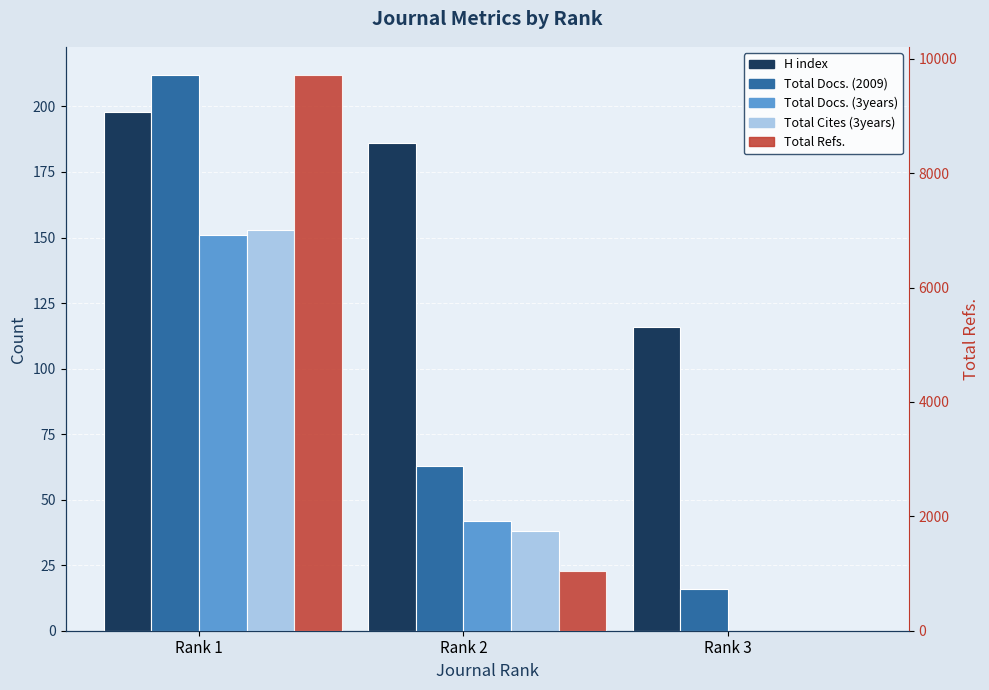

How many data points in Total Docs. (2009) are less than 63?

1